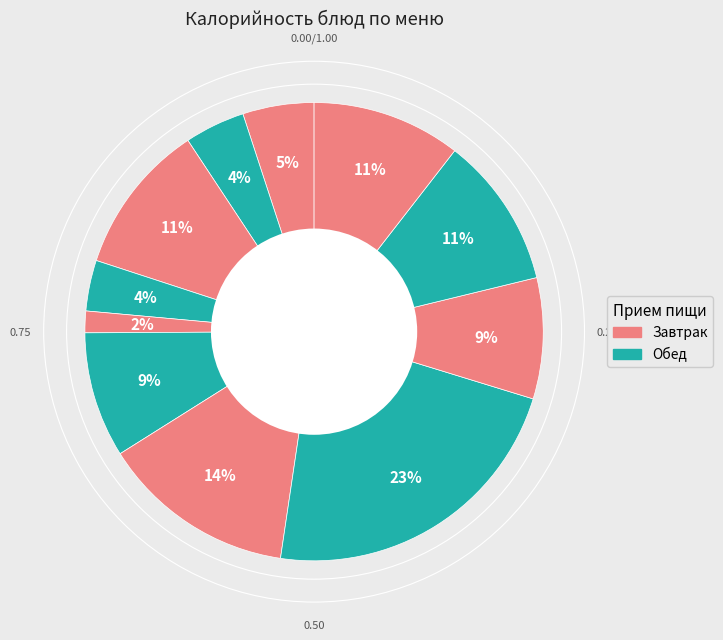

Is there a majority slice in this chart?

No